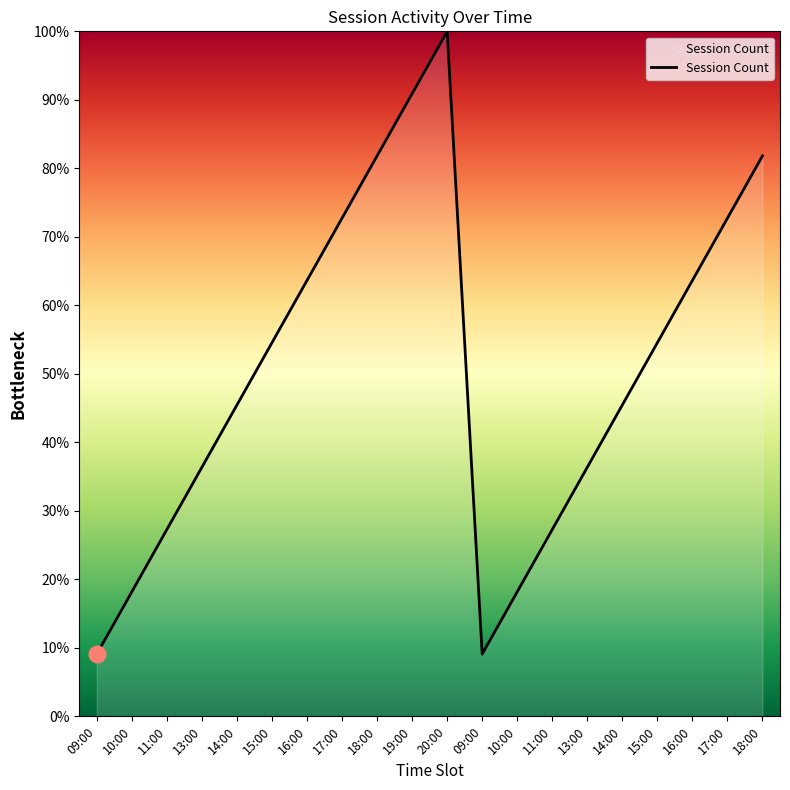

What is the change in value from 10:00 to 18:00?

+63.6